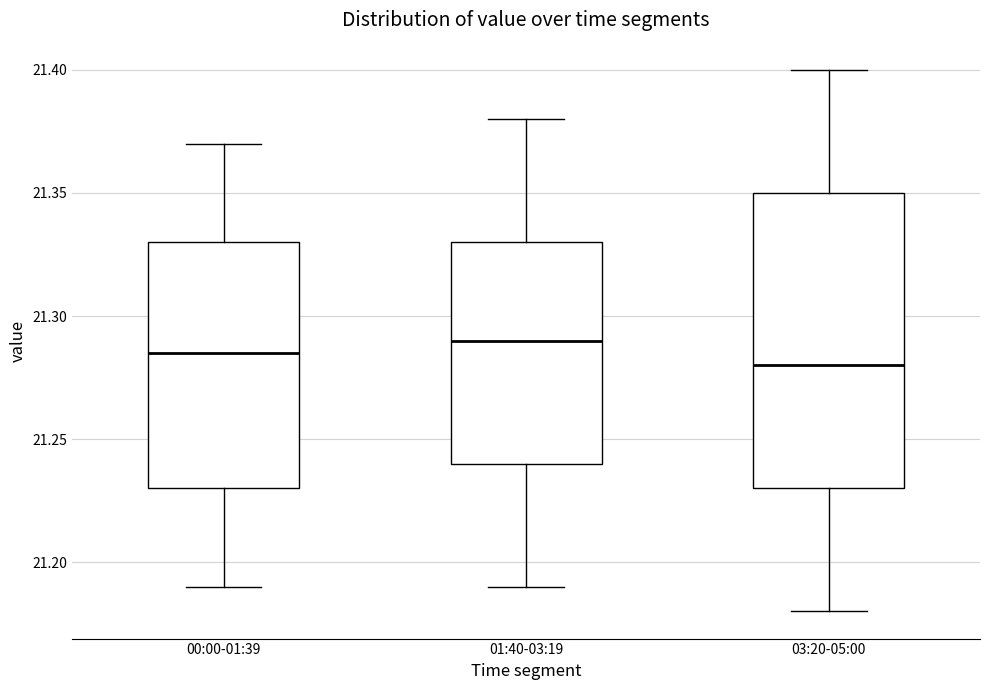

Reading left to right, transcribe this box plot: for each box, give where its median line is, the range the box spans, and where its two whiskers end, as read against the y-axis. The values are not printed on the chart, so give them approximately, as read against the axis.

00:00-01:39: median 21.285, box 21.230 to 21.330, whiskers 21.190 to 21.370
01:40-03:19: median 21.290, box 21.240 to 21.330, whiskers 21.190 to 21.380
03:20-05:00: median 21.280, box 21.230 to 21.350, whiskers 21.180 to 21.400